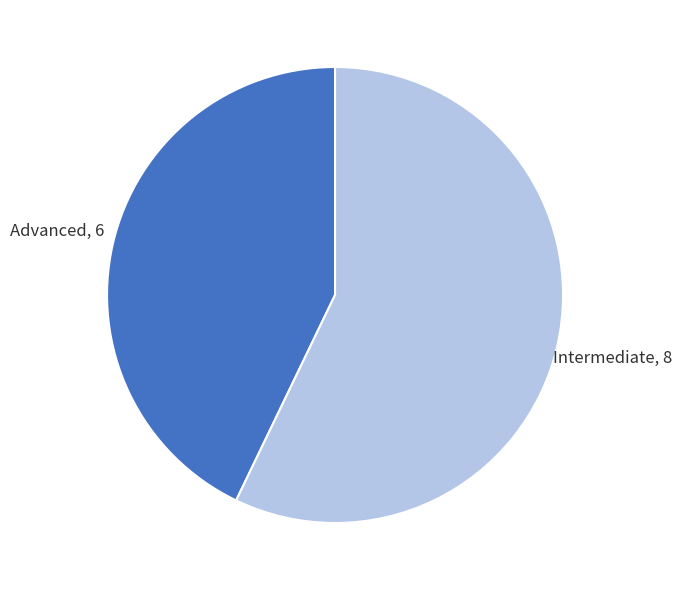

Is Intermediate the majority of the pie?

Yes